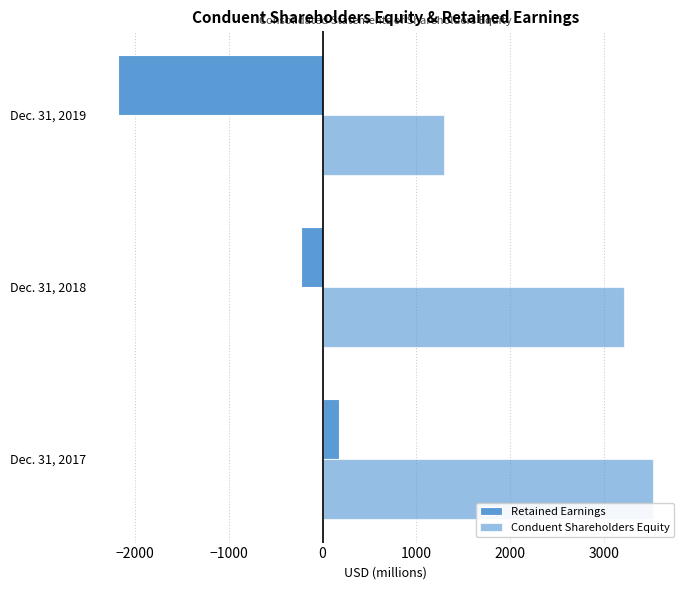

How many values in the Retained Earnings series are below -233?

1